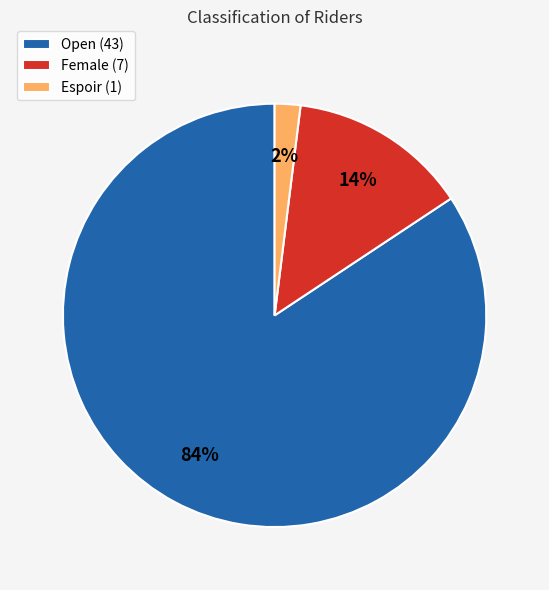

To the nearest percent, what is the difference between the largest and smallest slice percentages?

82%